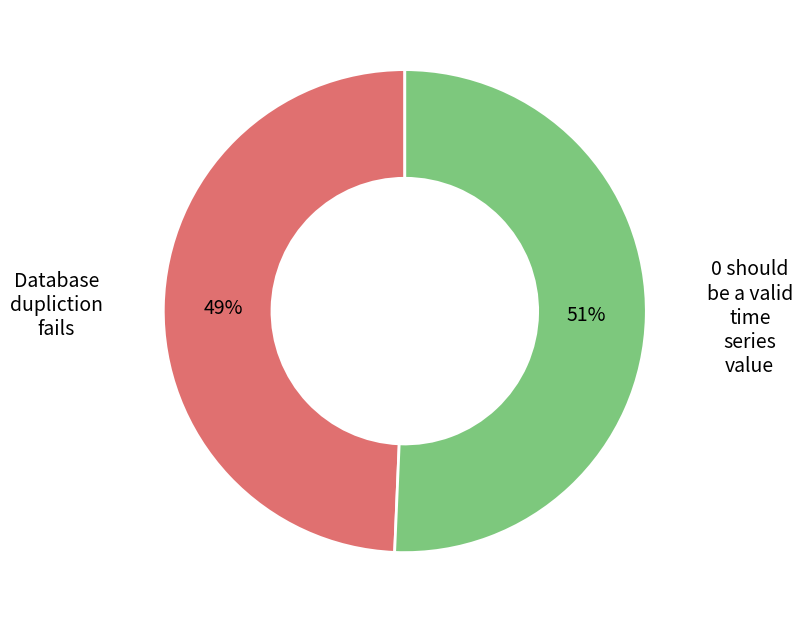

The Database dupliction fails slice represents 49% of the pie. True or false?

True